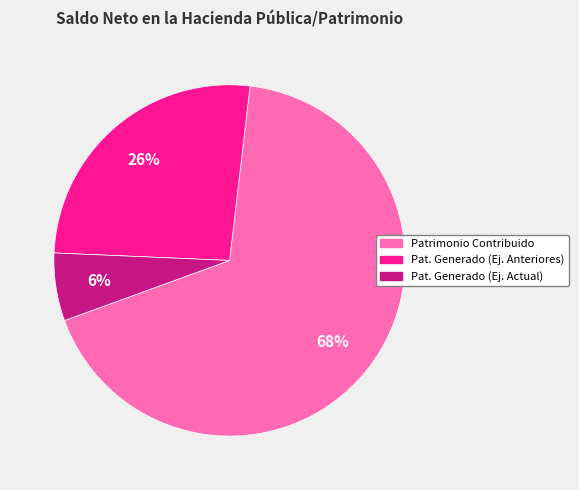

Is there a majority slice in this chart?

Yes